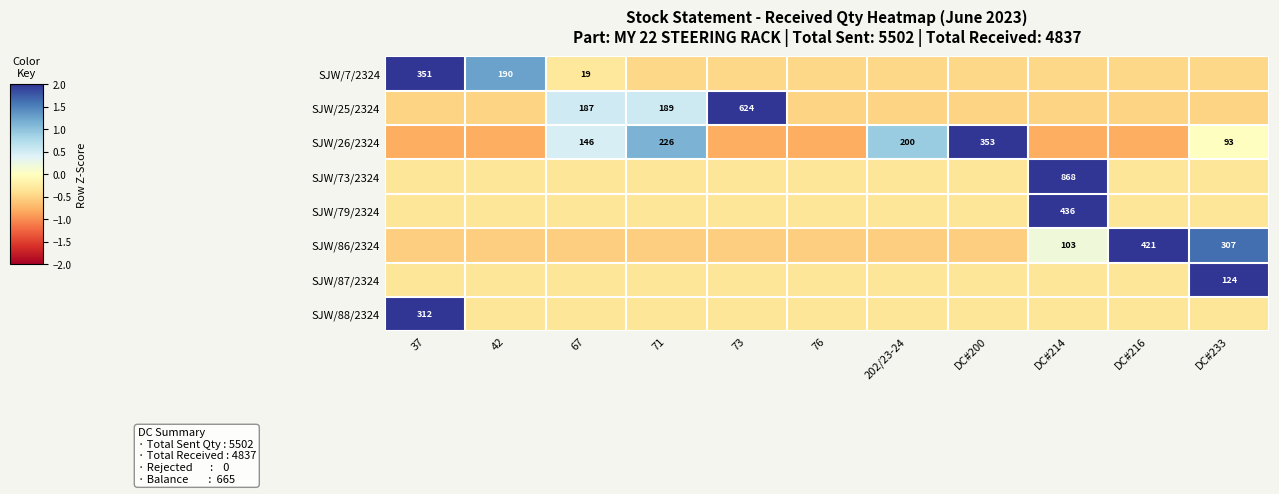

At which label does SJW/26/2324 first exceed 0?

67